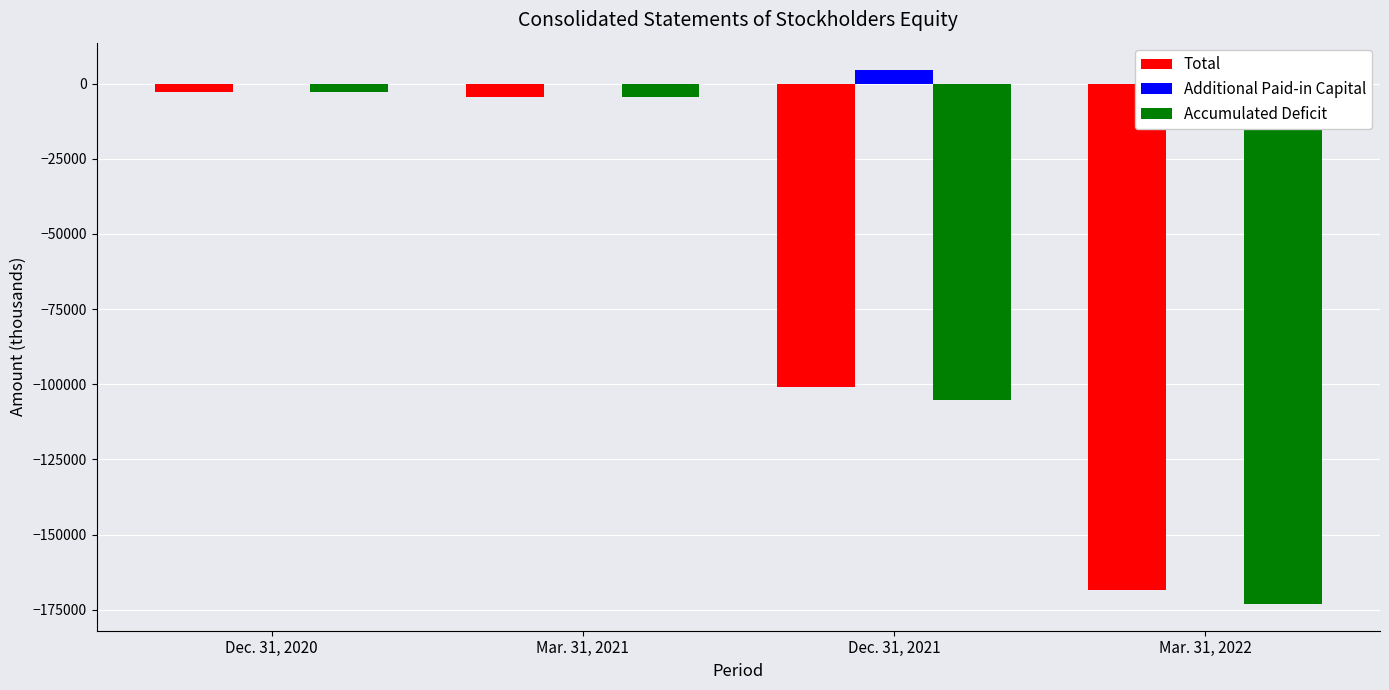

Which series has the largest total across all categories?

Additional Paid-in Capital